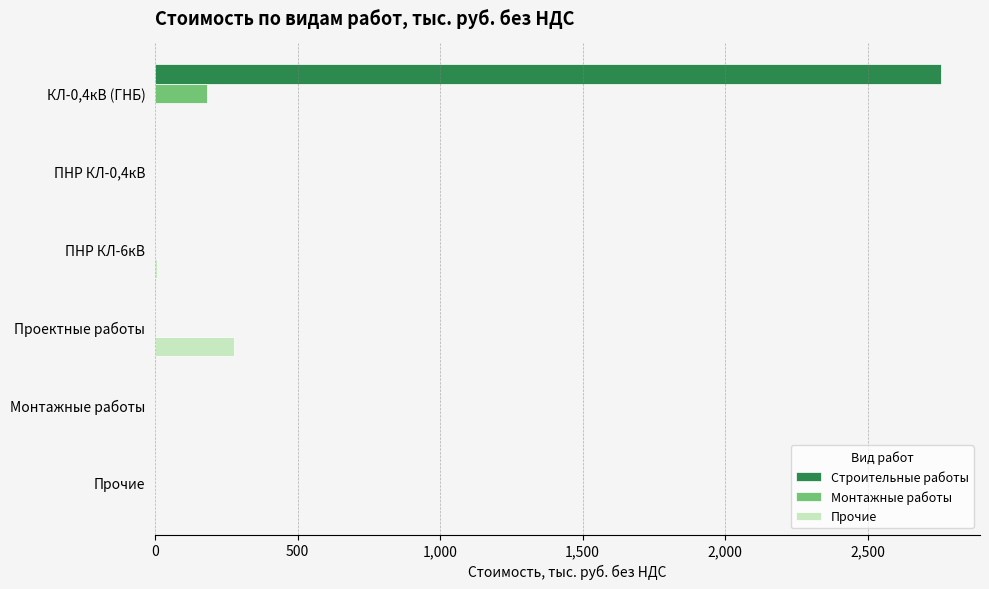

What is the maximum value shown in the chart?

2756.2